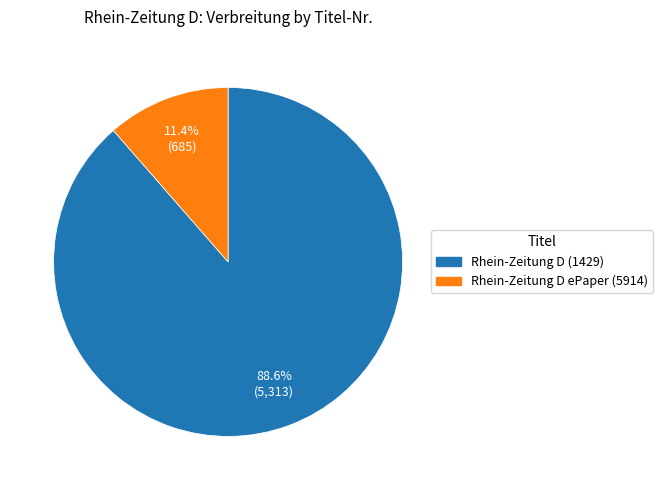

Is it true that Rhein-Zeitung D ePaper (5914) is 19% of the pie?

False